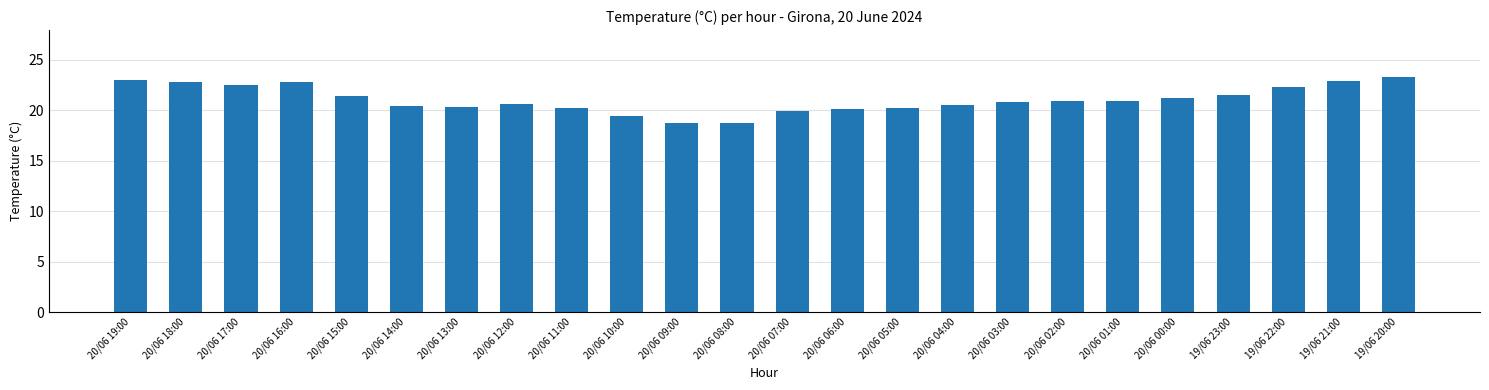

What is the change in value from 20/06 18:00 to 20/06 03:00?

-2.0